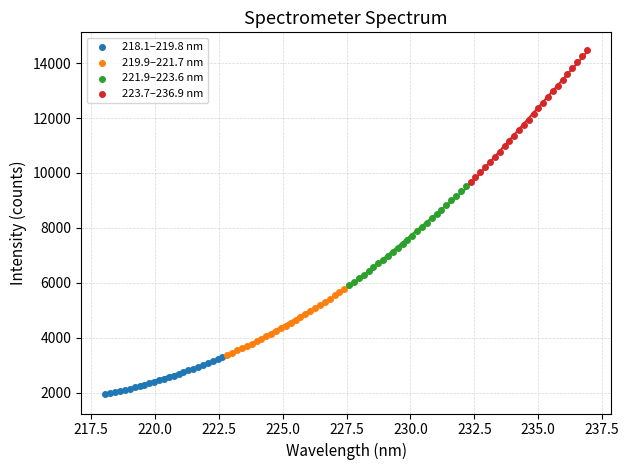

Which series reaches the maximum Y coordinate?

223.7–236.9 nm